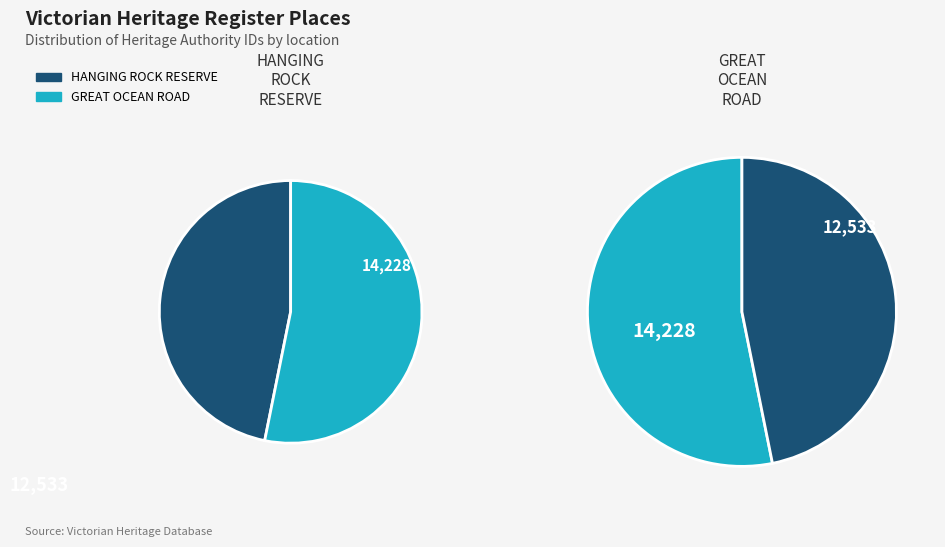

To the nearest percent, what percentage of the pie is HANGING ROCK RESERVE?

47%